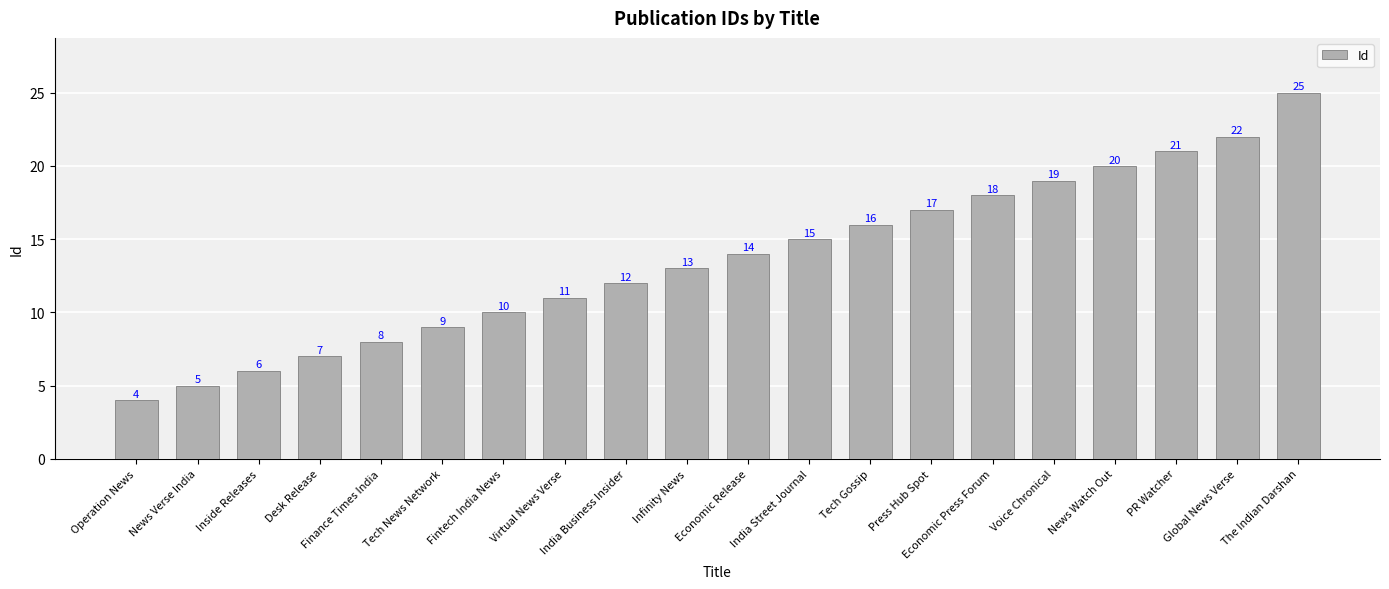

What is the difference between the second highest and minimum values?

18